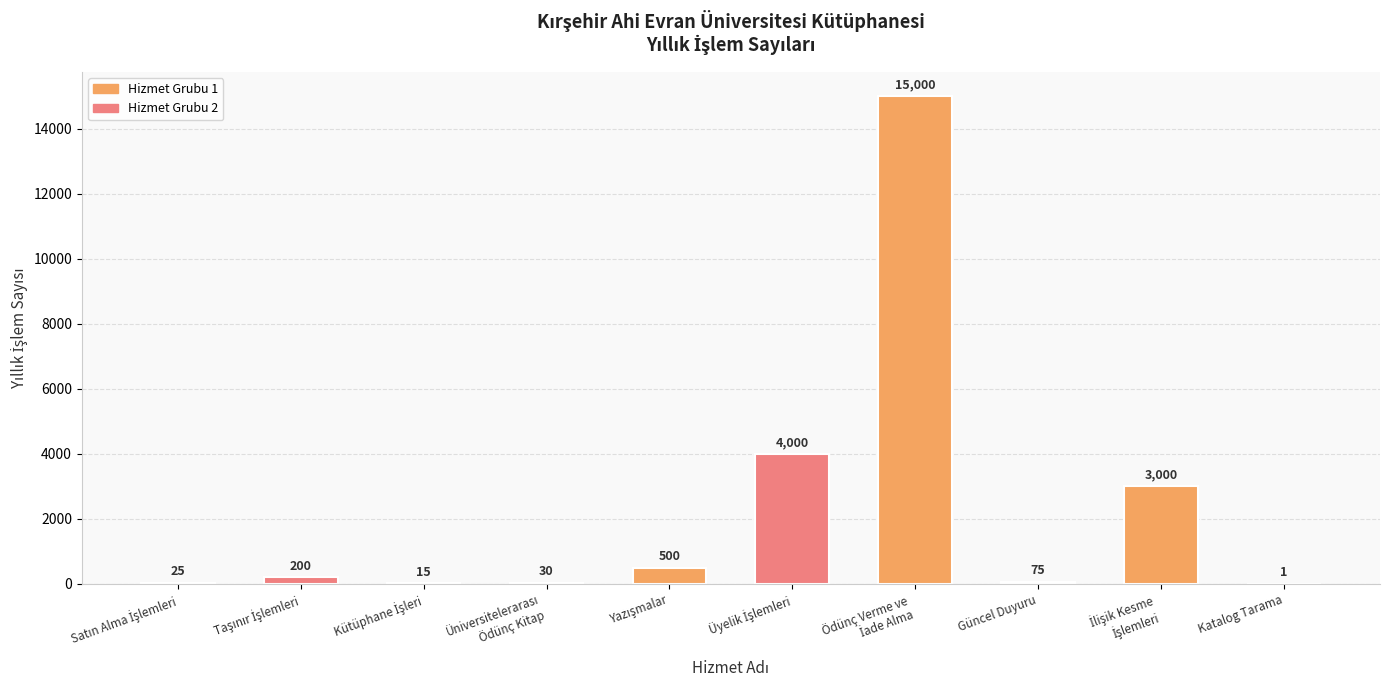

What is the sum of all values?

22846